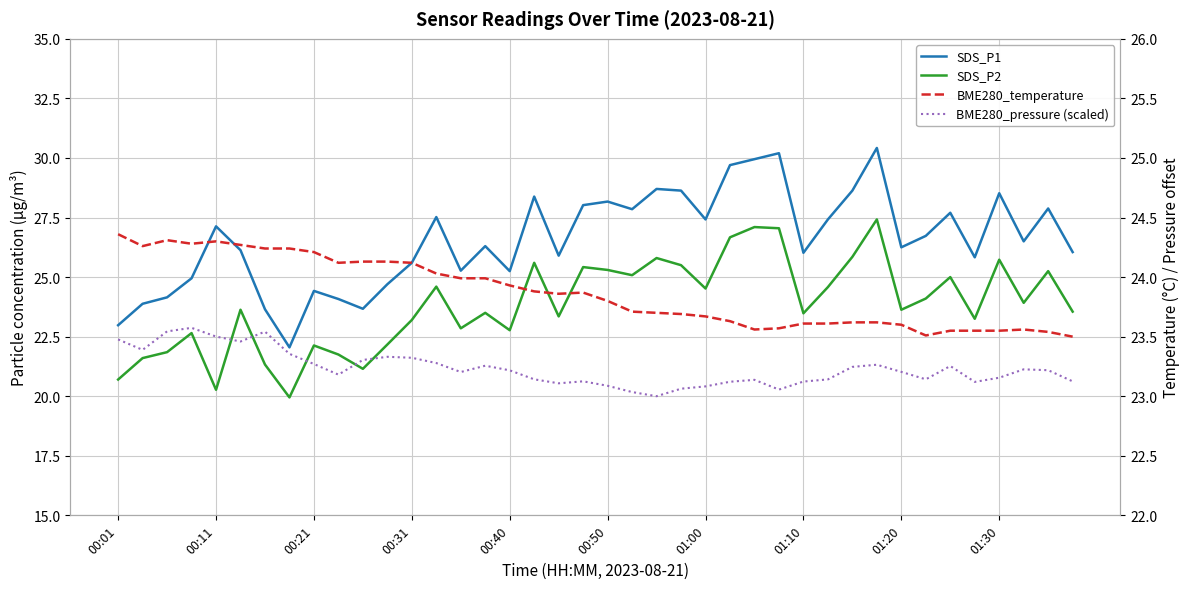

Reading left to right, extract all data points from this chart.

SDS_P1: 23.0	23.9	24.1	24.9	27.1	26.1	23.6	22.1	24.4	24.1	23.7	24.7	25.6	27.5	25.3	26.3	25.2	28.4	25.9	28.0	28.2	27.9	28.7	28.6	27.4	29.7	29.9	30.2	26.0	27.4	28.6	30.4	26.2	26.7	27.7	25.8	28.5	26.5	27.9	26.1
SDS_P2: 20.7	21.6	21.9	22.6	20.3	23.6	21.3	19.9	22.1	21.8	21.1	22.2	23.2	24.6	22.9	23.5	22.8	25.6	23.4	25.4	25.3	25.1	25.8	25.5	24.5	26.7	27.1	27.1	23.5	24.6	25.9	27.4	23.6	24.1	25.0	23.2	25.7	23.9	25.2	23.6
BME280_temperature: 24.4	24.3	24.3	24.3	24.3	24.3	24.2	24.2	24.2	24.1	24.1	24.1	24.1	24.0	24.0	24.0	23.9	23.9	23.9	23.9	23.8	23.7	23.7	23.7	23.7	23.6	23.6	23.6	23.6	23.6	23.6	23.6	23.6	23.5	23.6	23.6	23.6	23.6	23.5	23.5
BME280_pressure (scaled): 23.5	23.4	23.5	23.6	23.5	23.5	23.5	23.4	23.3	23.2	23.3	23.3	23.3	23.3	23.2	23.3	23.2	23.1	23.1	23.1	23.1	23.0	23.0	23.1	23.1	23.1	23.1	23.1	23.1	23.1	23.2	23.3	23.2	23.1	23.3	23.1	23.2	23.2	23.2	23.1